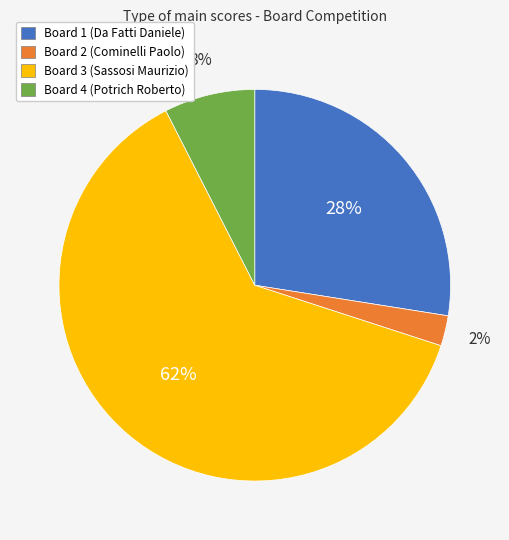

To the nearest percent, what is the average slice percentage?

25%